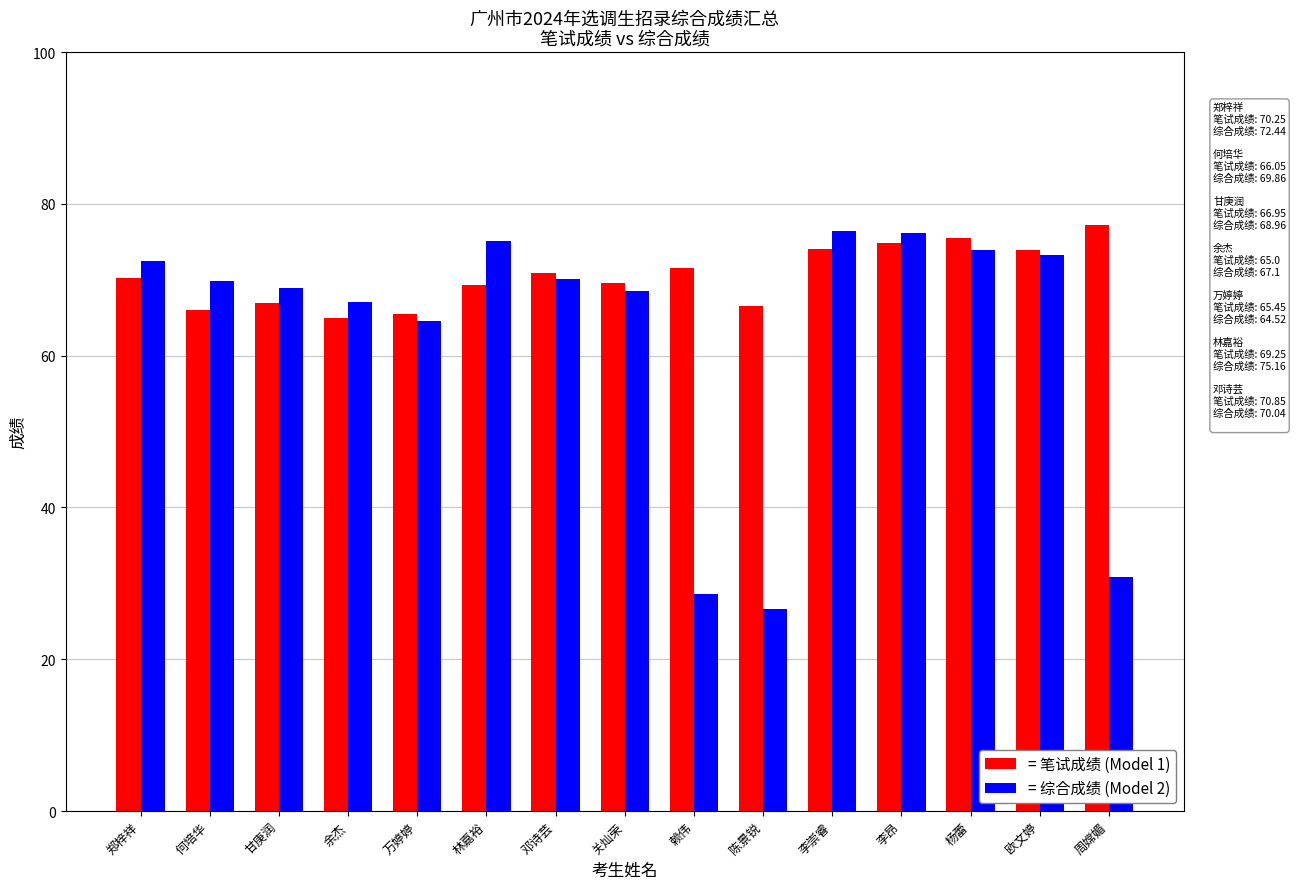

Rank the series at 周嫦媚 from highest to lowest value.

= 笔试成绩 (Model 1), = 综合成绩 (Model 2)